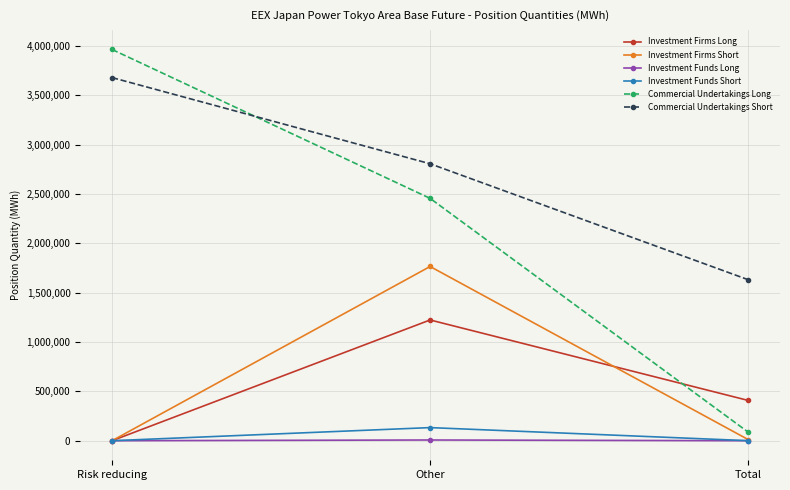

Which series has the largest total across all categories?

Commercial Undertakings Short